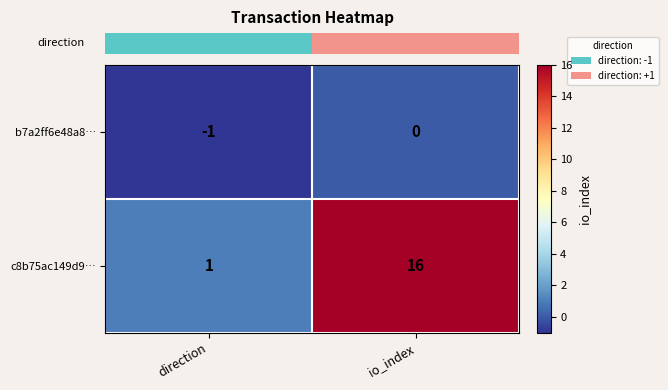

Which series changed the most between direction and io_index?

c8b75ac149d9…